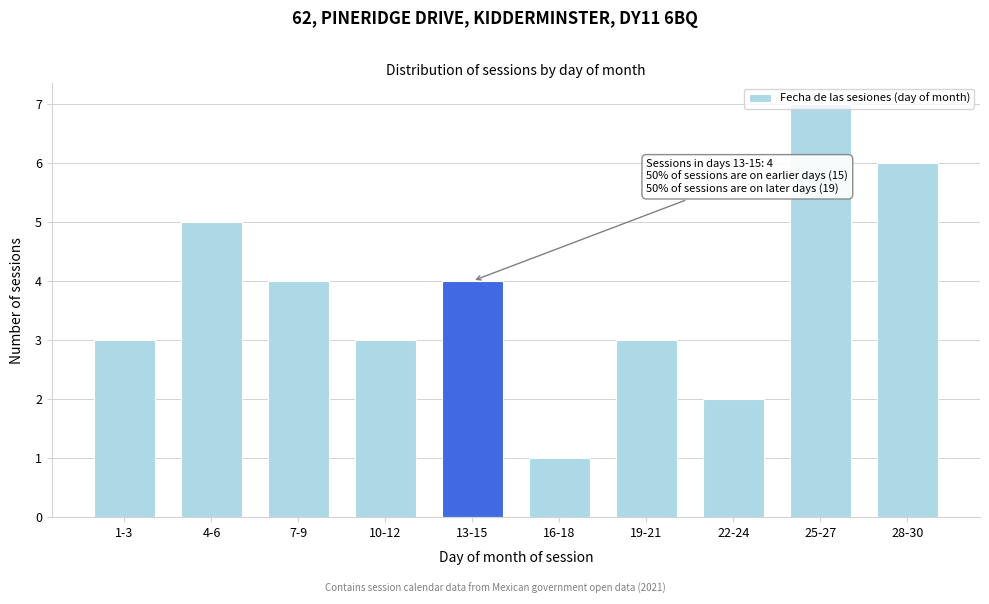

Is it true that the value at 16-18 is 2?

False